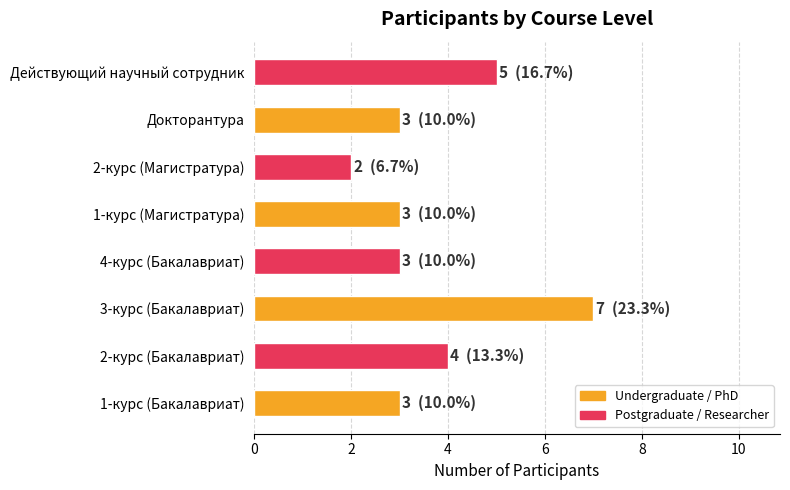

Count the number of categories in the chart.

8